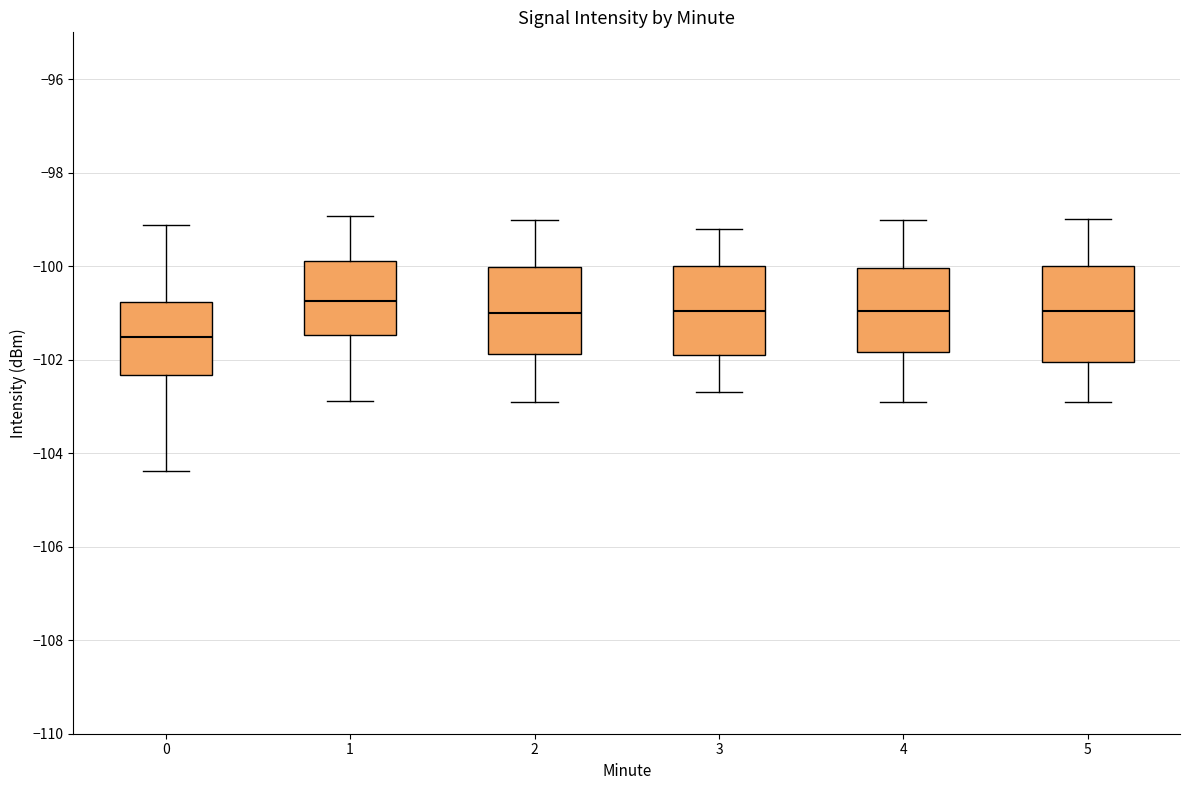

Reading left to right, read every box against the y-axis: the position of its median line, the range the box covers, and the ends of its whiskers. The values are not printed on the chart, so give them approximately, as read against the axis.

0: median -101.6, box -102.4 to -100.8, whiskers -104.4 to -99.2
1: median -100.8, box -101.4 to -99.8, whiskers -102.8 to -99.0
2: median -101.0, box -101.8 to -100.0, whiskers -103.0 to -99.0
3: median -101.0, box -101.8 to -100.0, whiskers -102.6 to -99.2
4: median -101.0, box -101.8 to -100.0, whiskers -102.8 to -99.0
5: median -101.0, box -102.0 to -100.0, whiskers -102.8 to -99.0